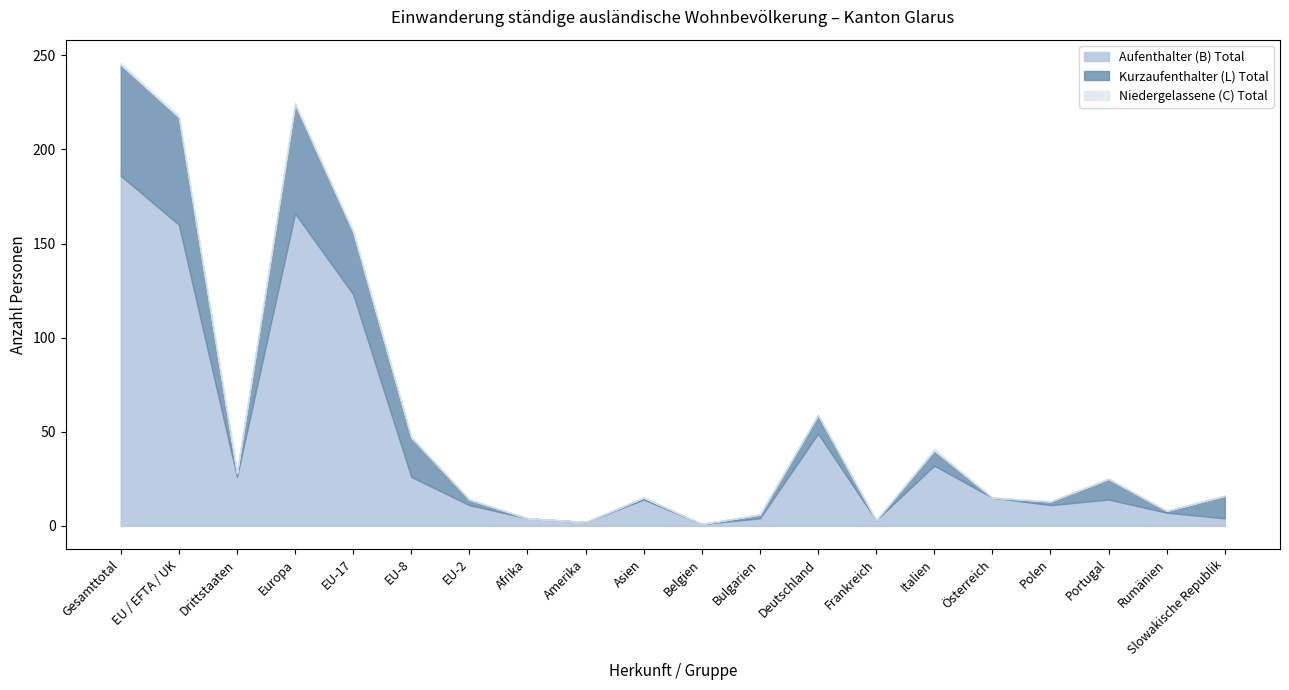

What is the sum of all Kurzaufenthalter (L) Total values?

280